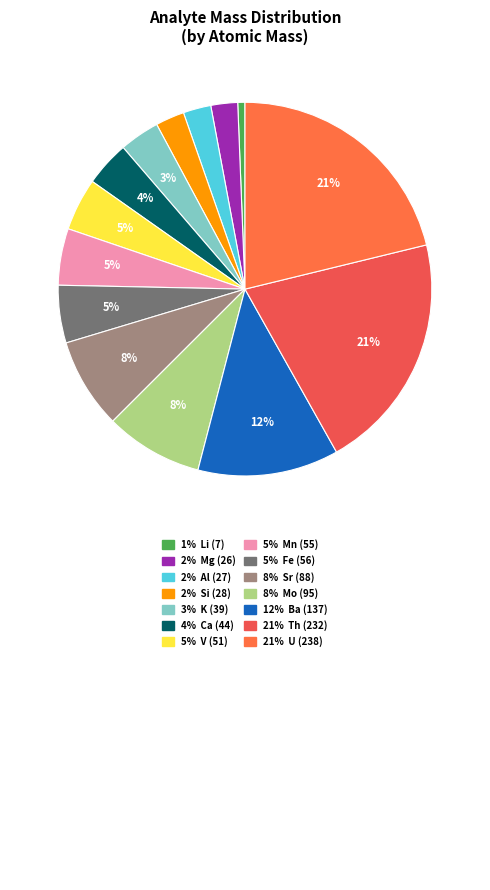

How many segments does this pie chart have?

14